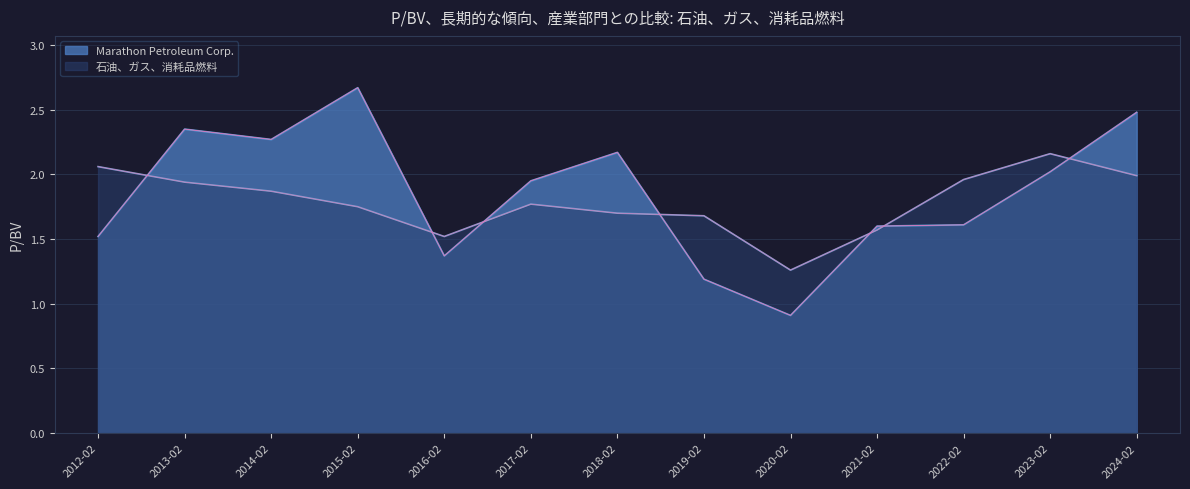

The value of Marathon Petroleum Corp. at 2014-02 is 2.3. True or false?

True